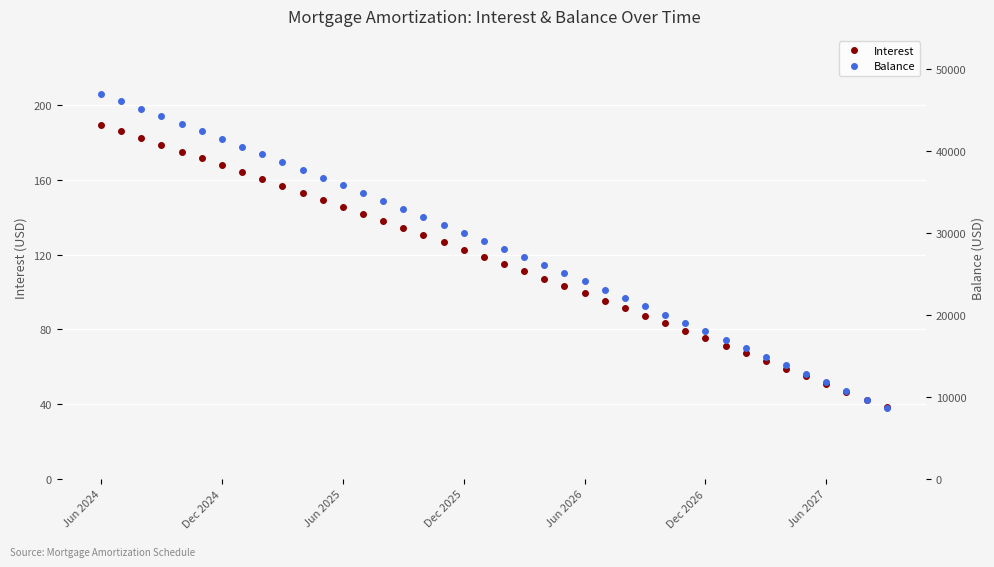

What is the minimum value for Interest?

38.3